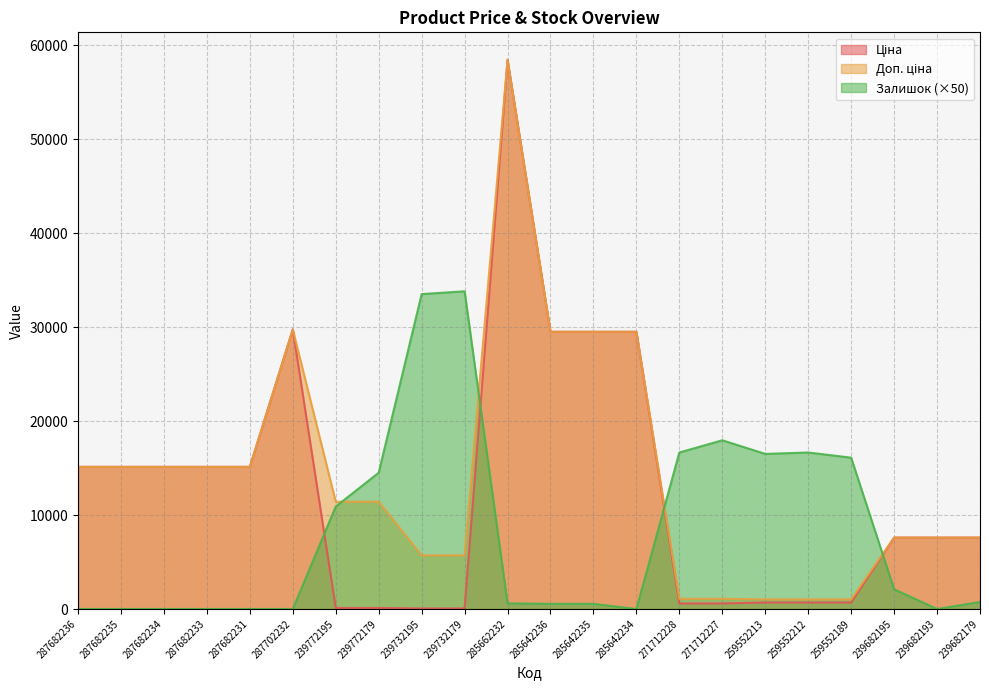

What is the average value of the Доп. ціна series?

14295.7